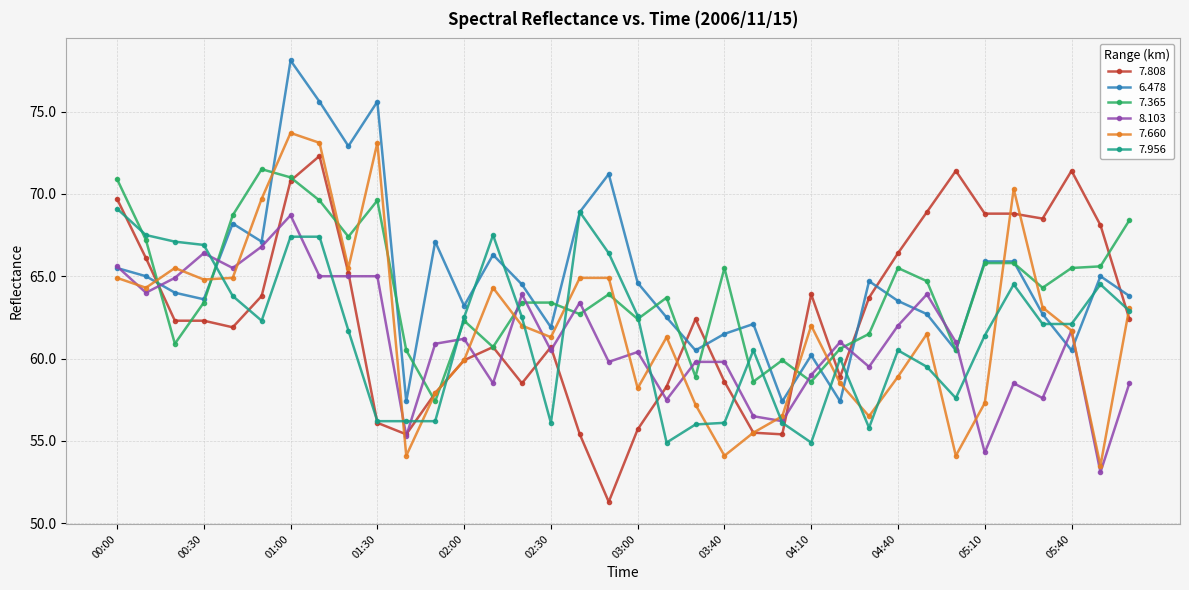

Count the number of categories in the chart.

36